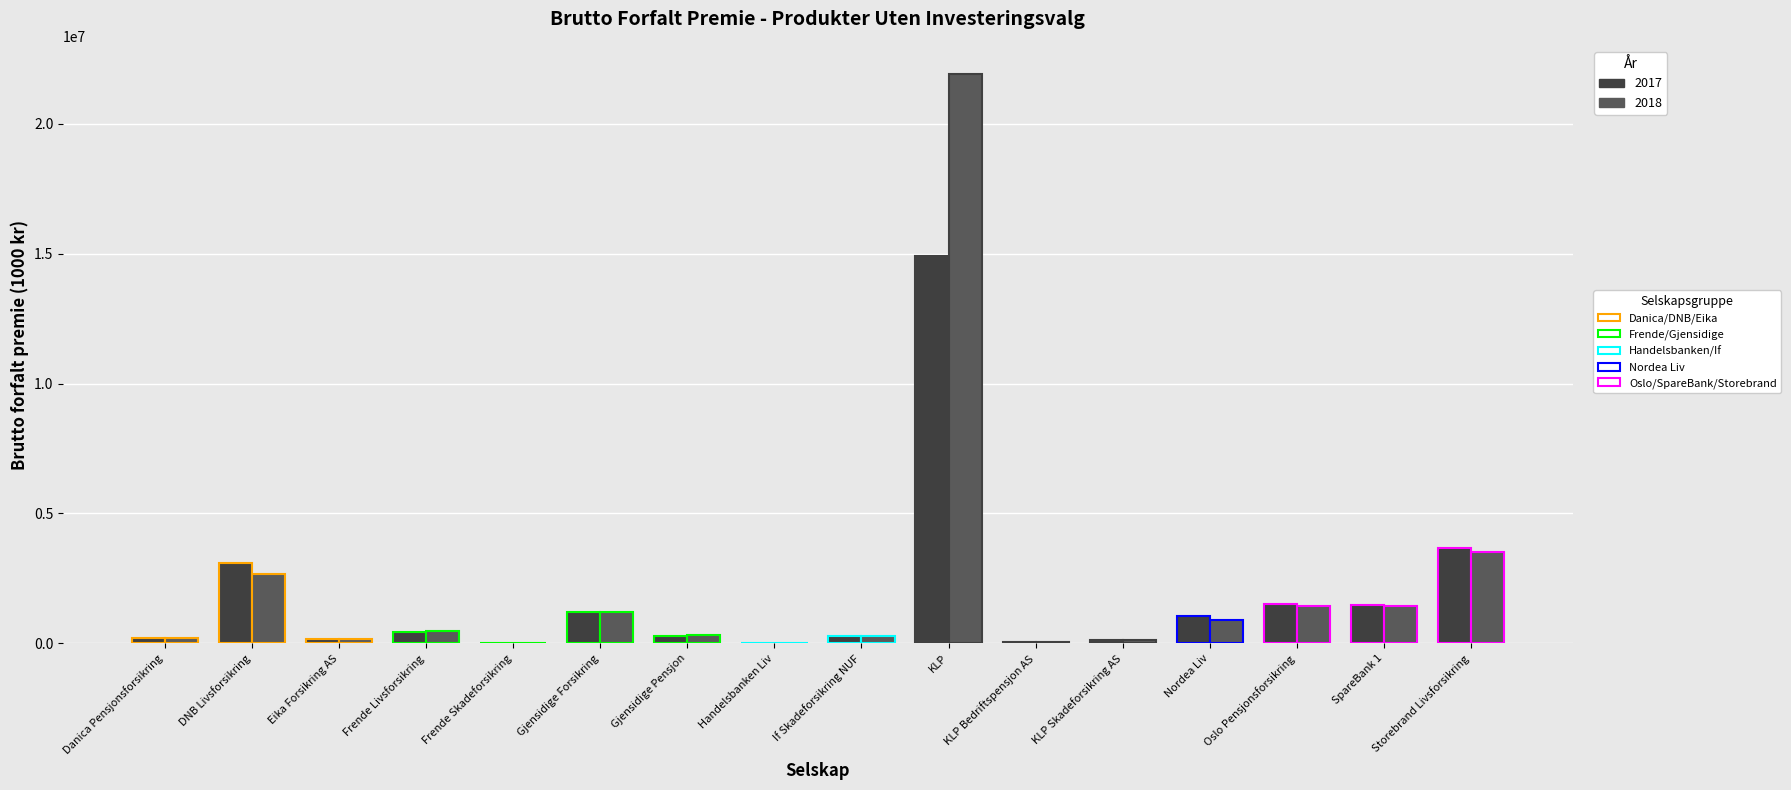

How many values in the 2017 series are below 435779?

8